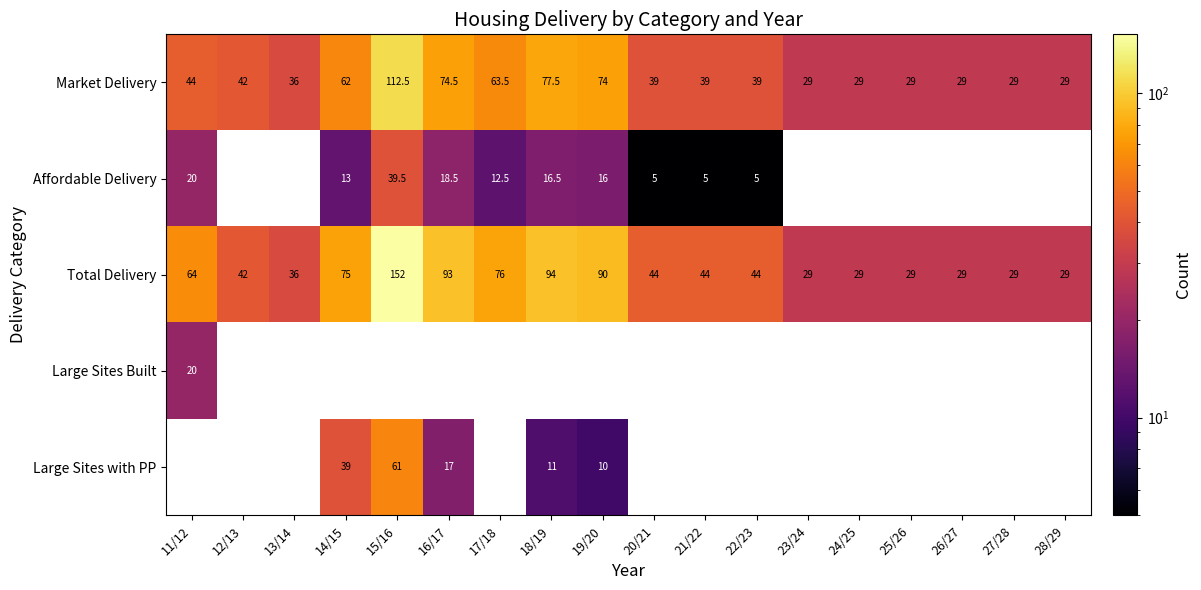

Read the Total Delivery value at 28/29.

29.0